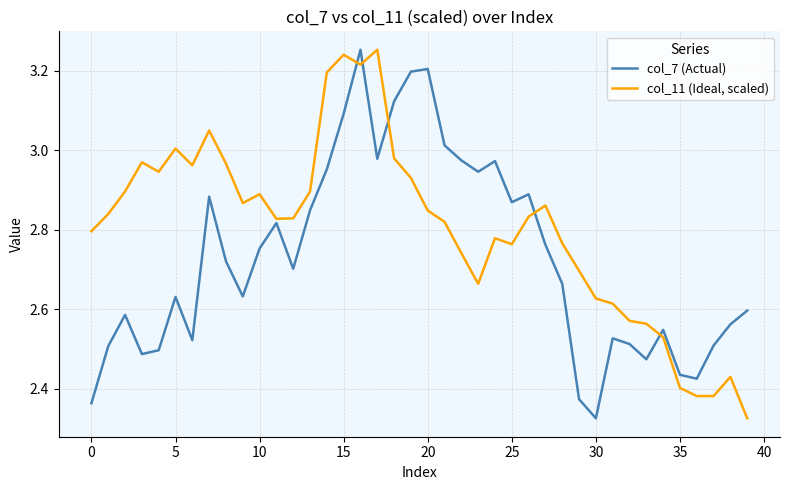

How many lines are shown in the chart?

2